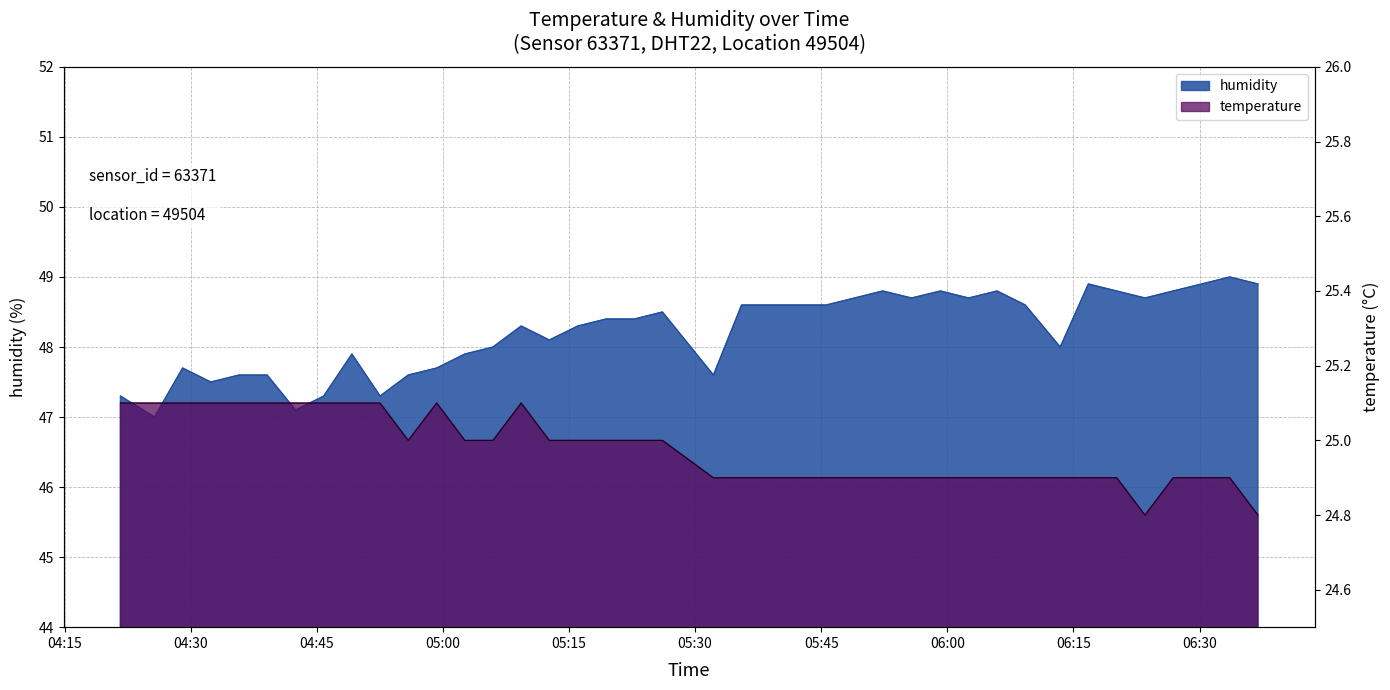

How many interior local valleys does the humidity series have?

10